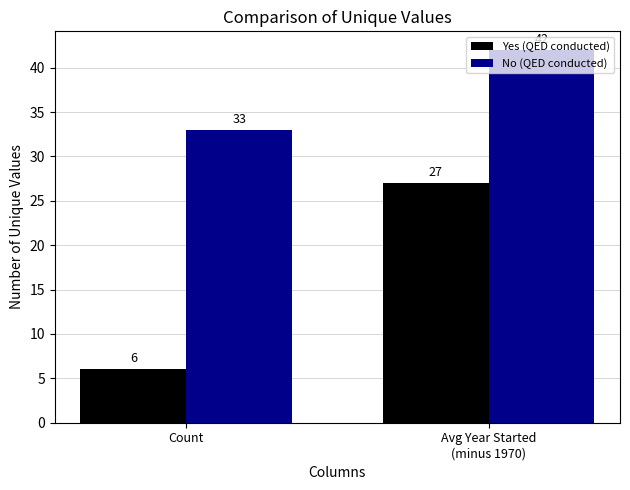

Which series has the largest total across all categories?

No (QED conducted)